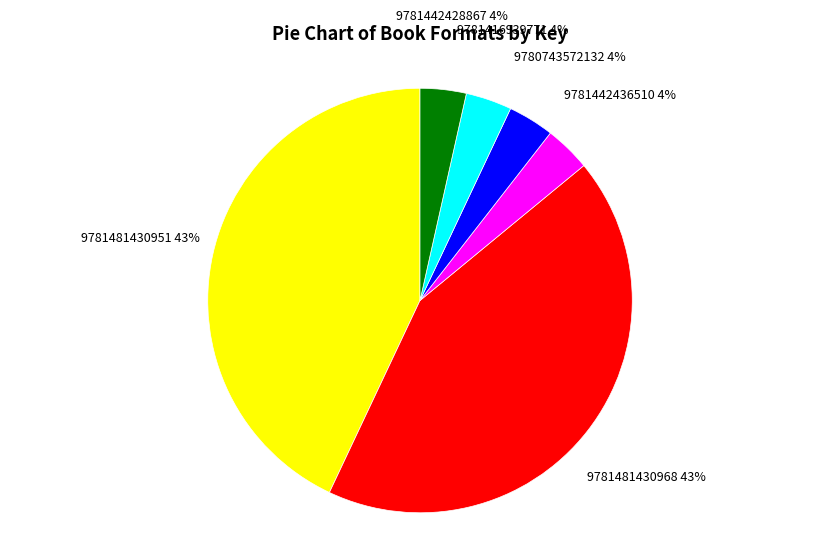

To the nearest percent, what is the average slice percentage?

17%